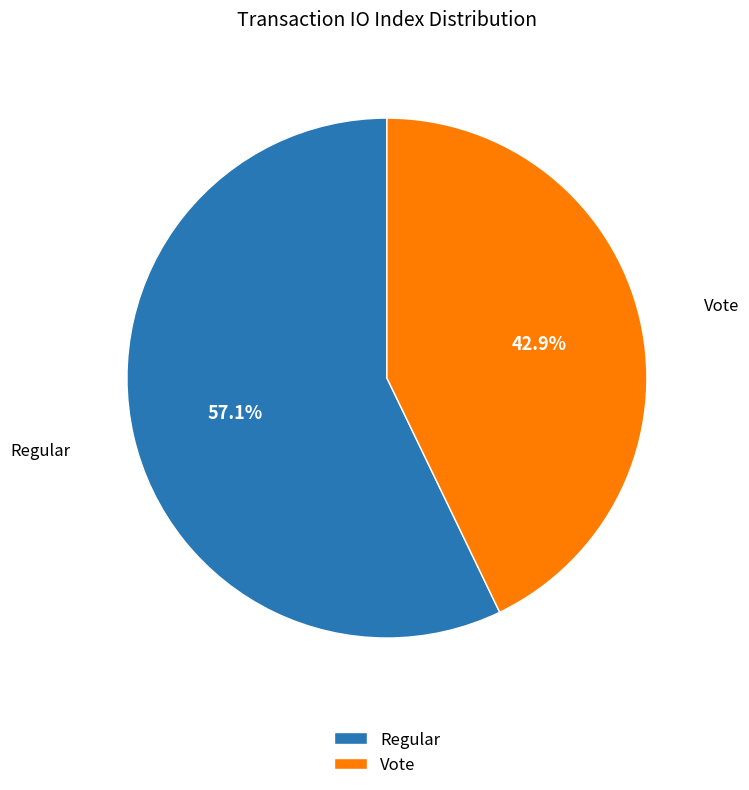

Count the number of slices in the pie.

2